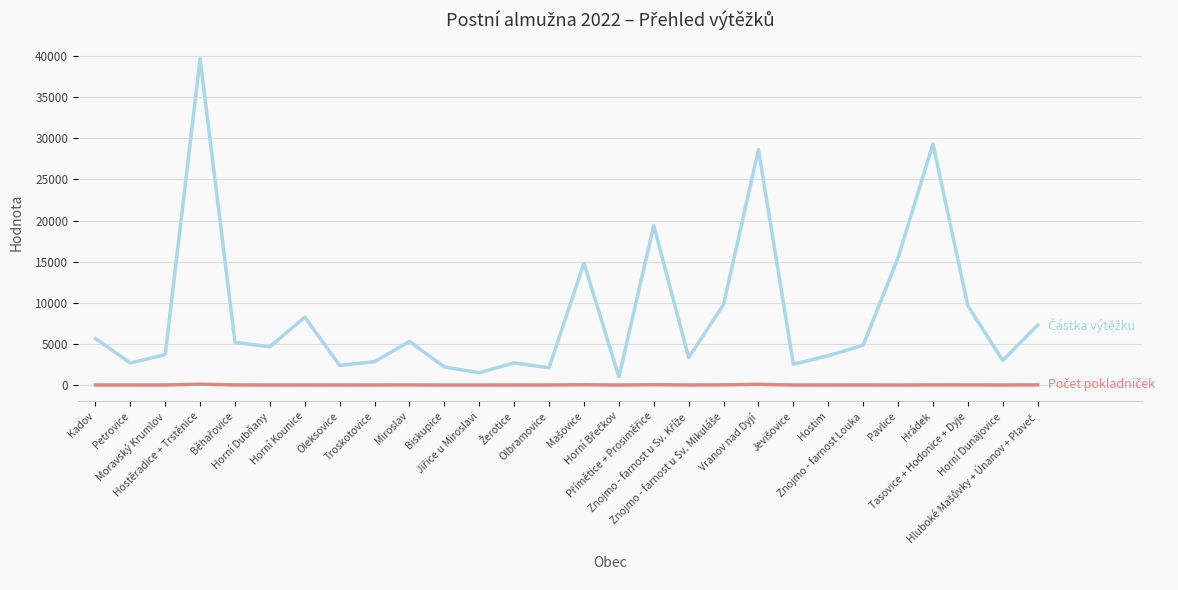

What is the greatest value displayed?

39664